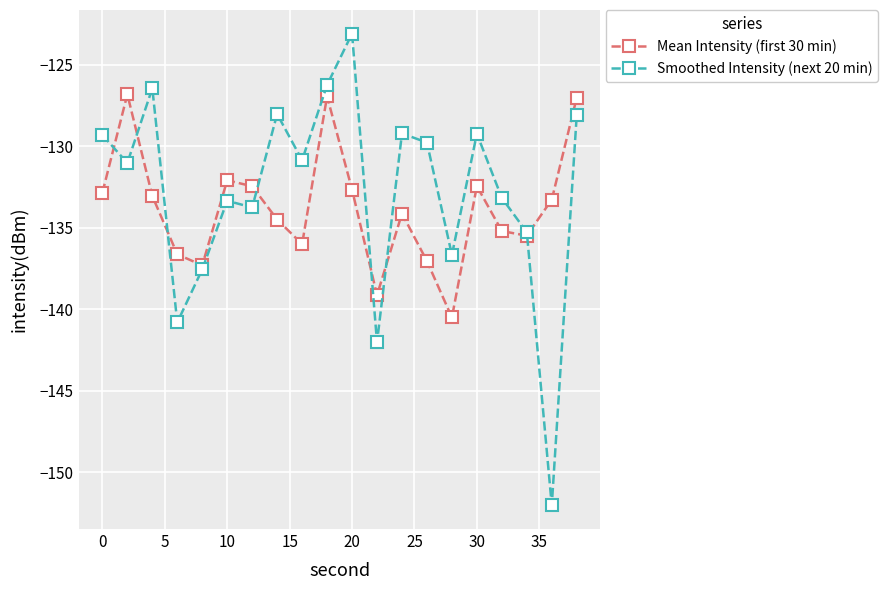

What is the minimum value shown in the chart?

-152.0